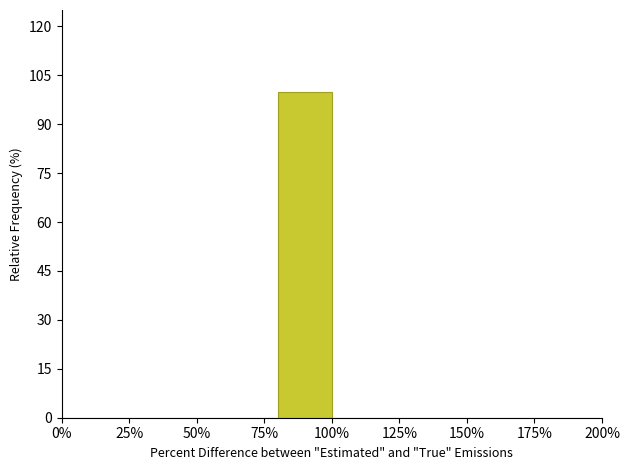

What is the height of the bar covering 80 to 100 on the x-axis? The values are not printed on the chart, so give them approximately, as read against the axis.

100